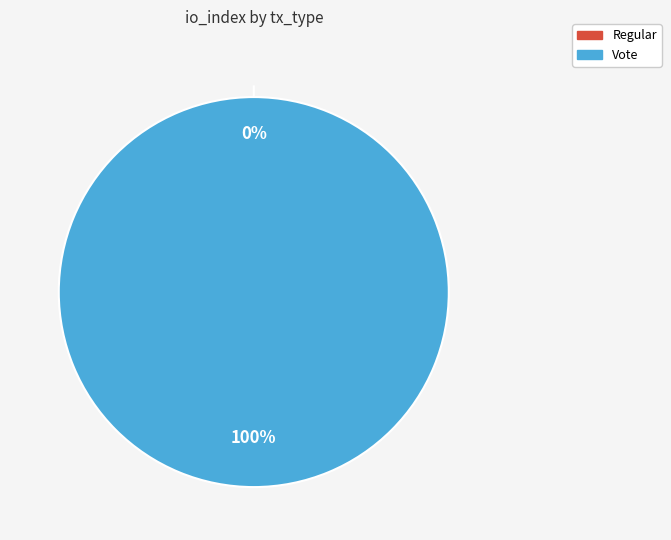

The Regular slice represents 1% of the pie. True or false?

False